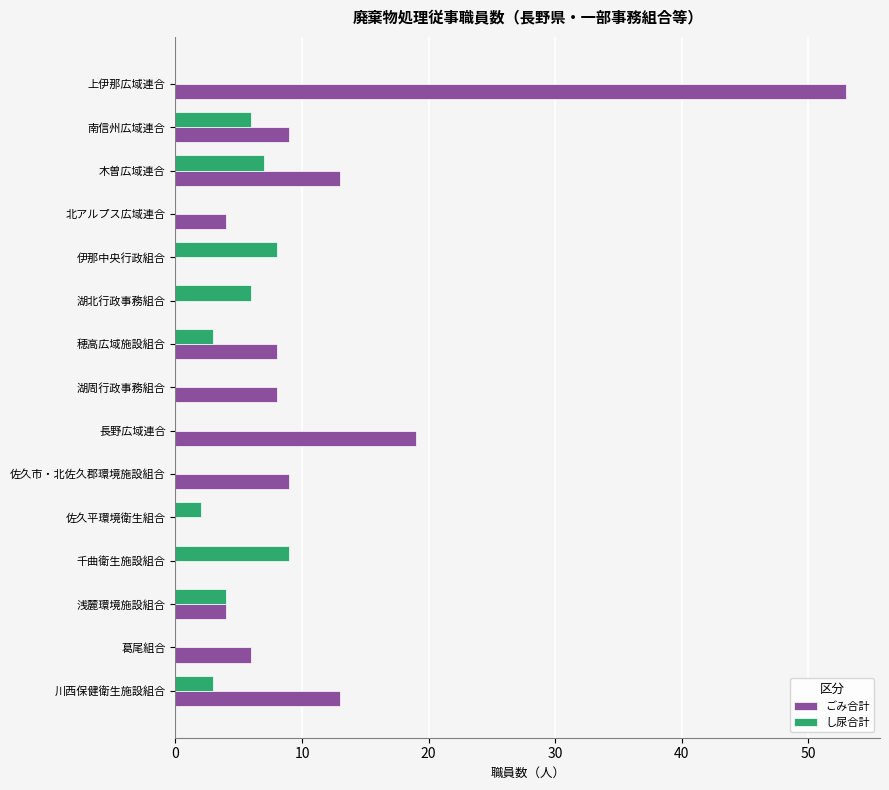

Which series has the largest total across all categories?

ごみ合計